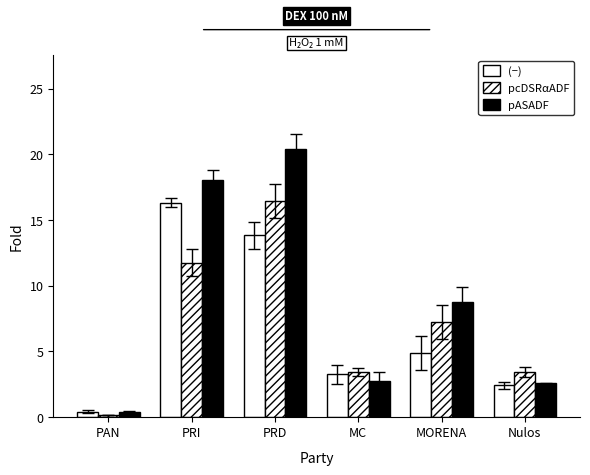

Reading left to right, what are all the values shown in this chart?

(−): PAN=0.4	PRI=16.3	PRD=13.8	MC=3.2	MORENA=4.9	Nulos=2.4
pcDSRαADF: PAN=0.2	PRI=11.8	PRD=16.4	MC=3.4	MORENA=7.2	Nulos=3.4
pASADF: PAN=0.4	PRI=18.1	PRD=20.4	MC=2.8	MORENA=8.8	Nulos=2.6